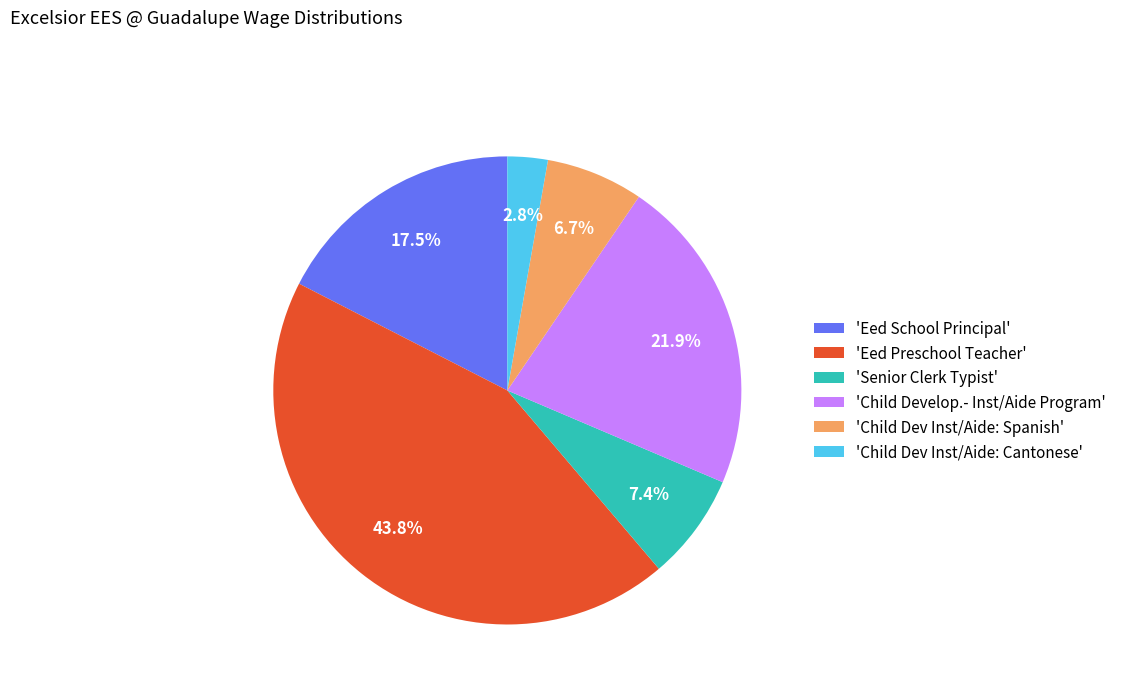

To the nearest percent, what is the difference between the largest and smallest slice percentages?

41%